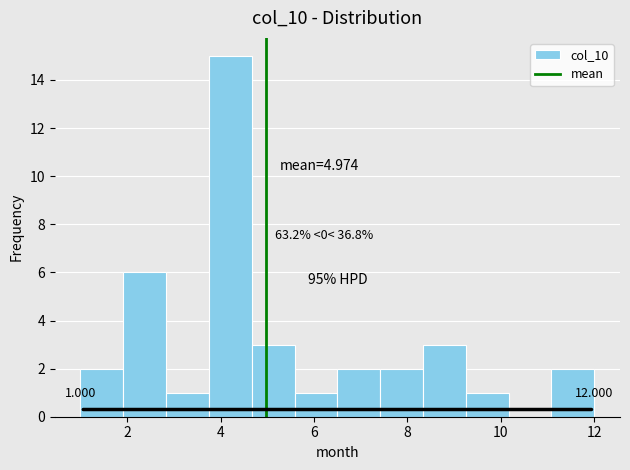

Over which range of the x-axis is the bar tallest?

3.8 to 4.6